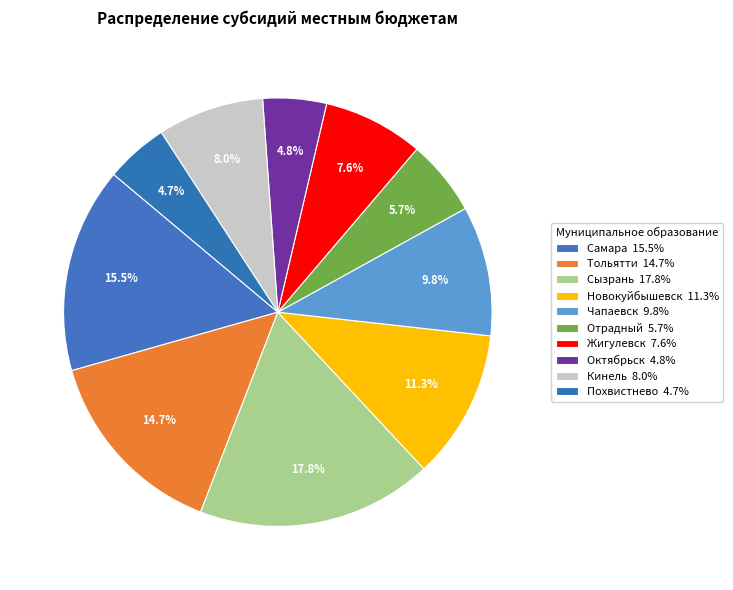

How many slices are in this pie chart?

10